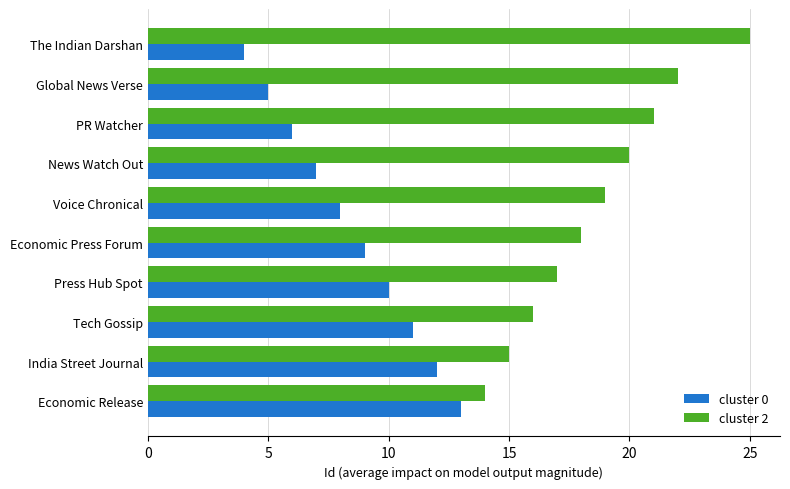

The value of cluster 0 at Economic Press Forum is 13. True or false?

False